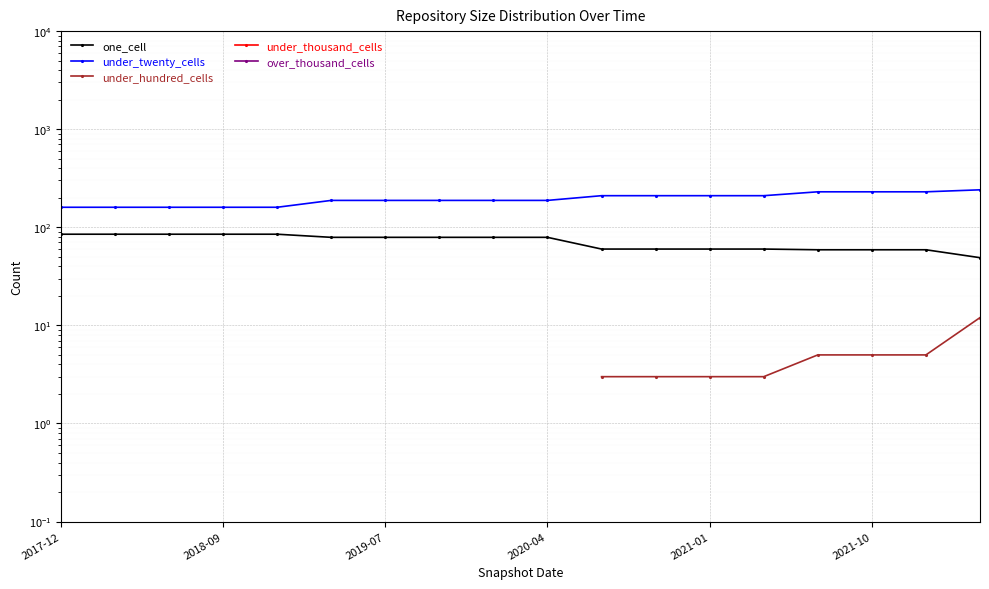

What are all the series names shown in the legend?

one_cell, under_twenty_cells, under_hundred_cells, under_thousand_cells, over_thousand_cells